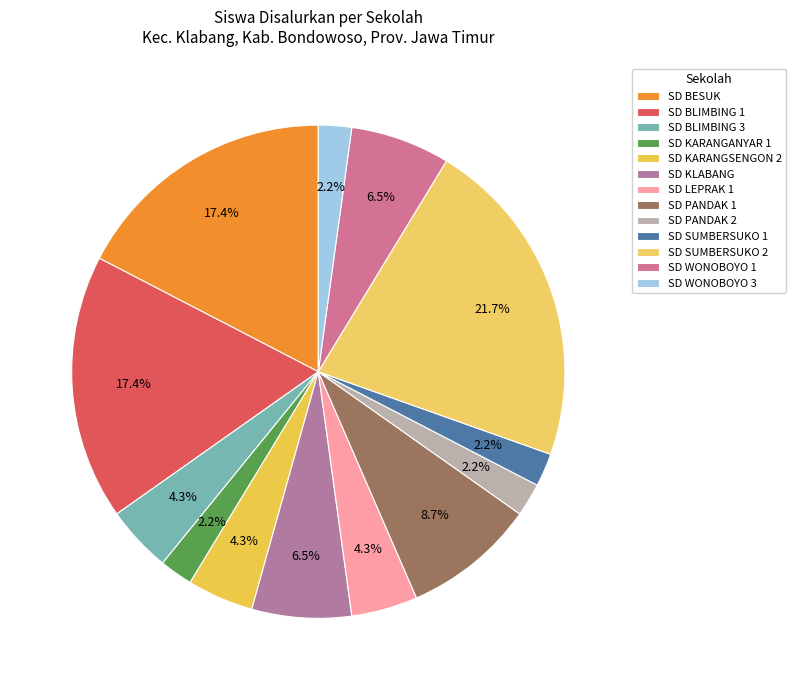

Which slice is the smallest?

SD KARANGANYAR 1